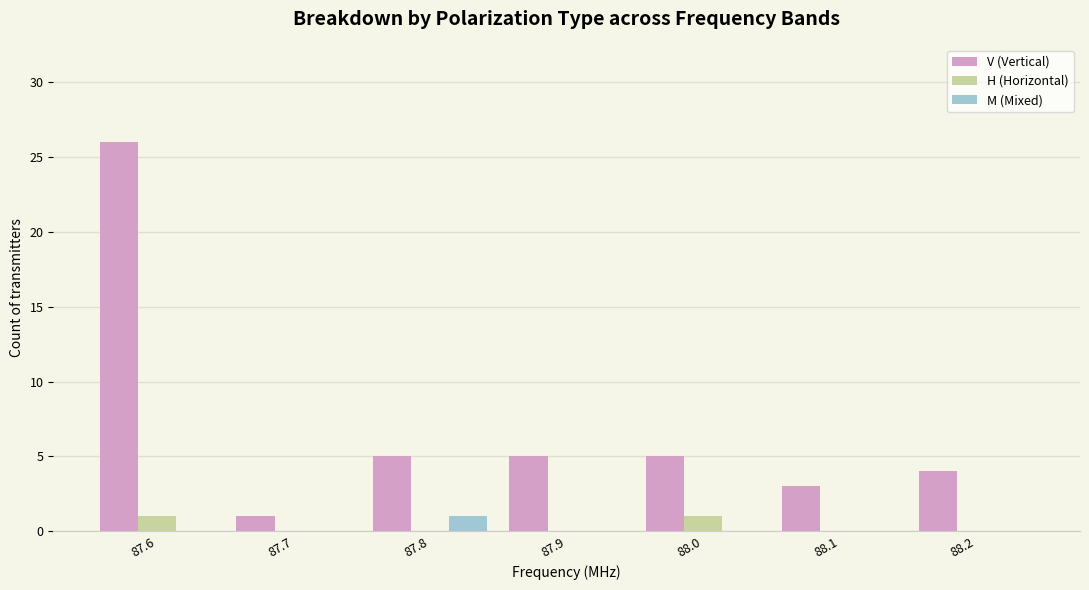

What is the total value across all series at 88.0?

6